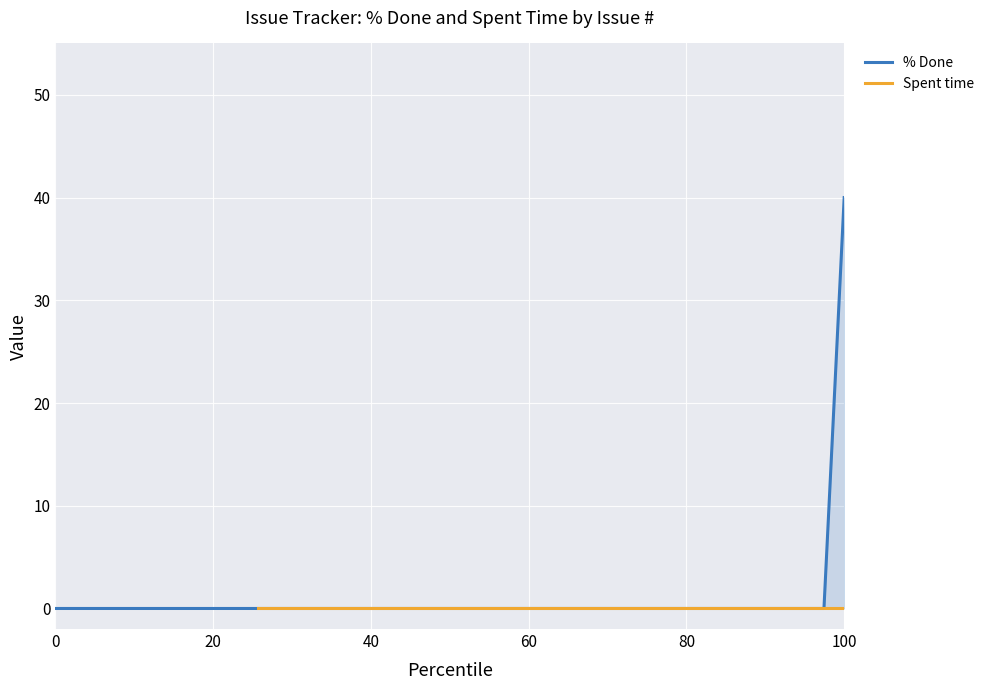

Between 5 and 25, which series saw the biggest shift?

% Done